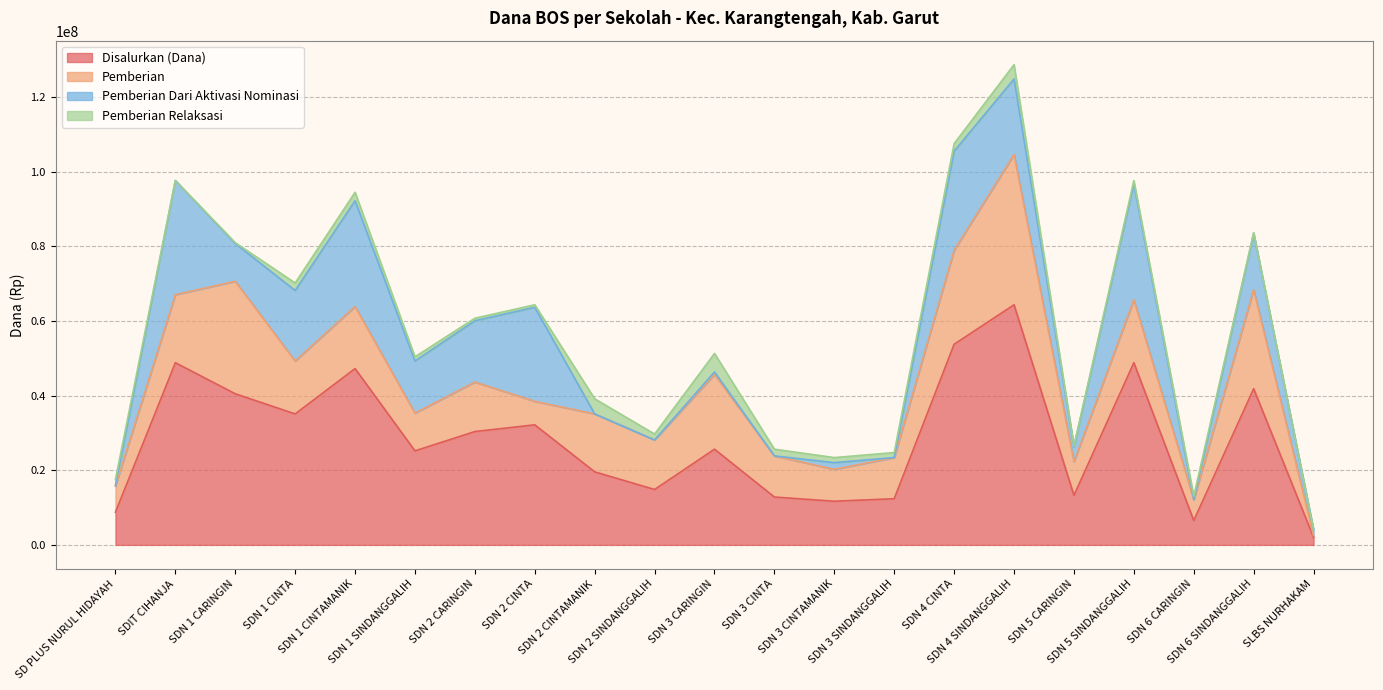

Which category has the highest value across all series?

SDN 4 SINDANGGALIH